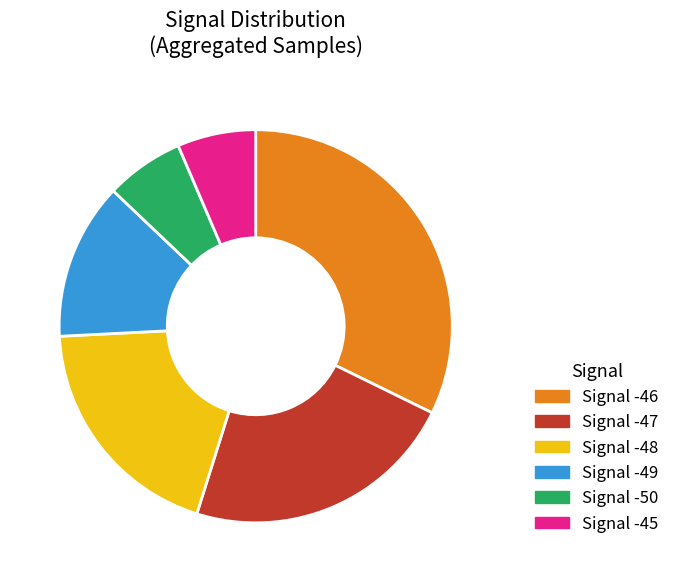

Does any single category account for the majority?

No